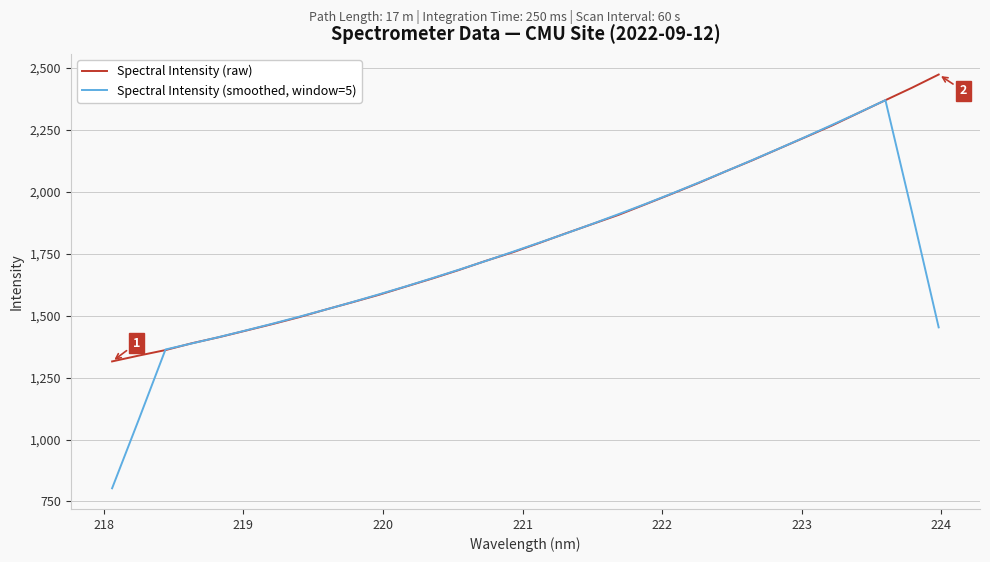

Which series has the widest spread of values?

Spectral Intensity (smoothed, window=5)